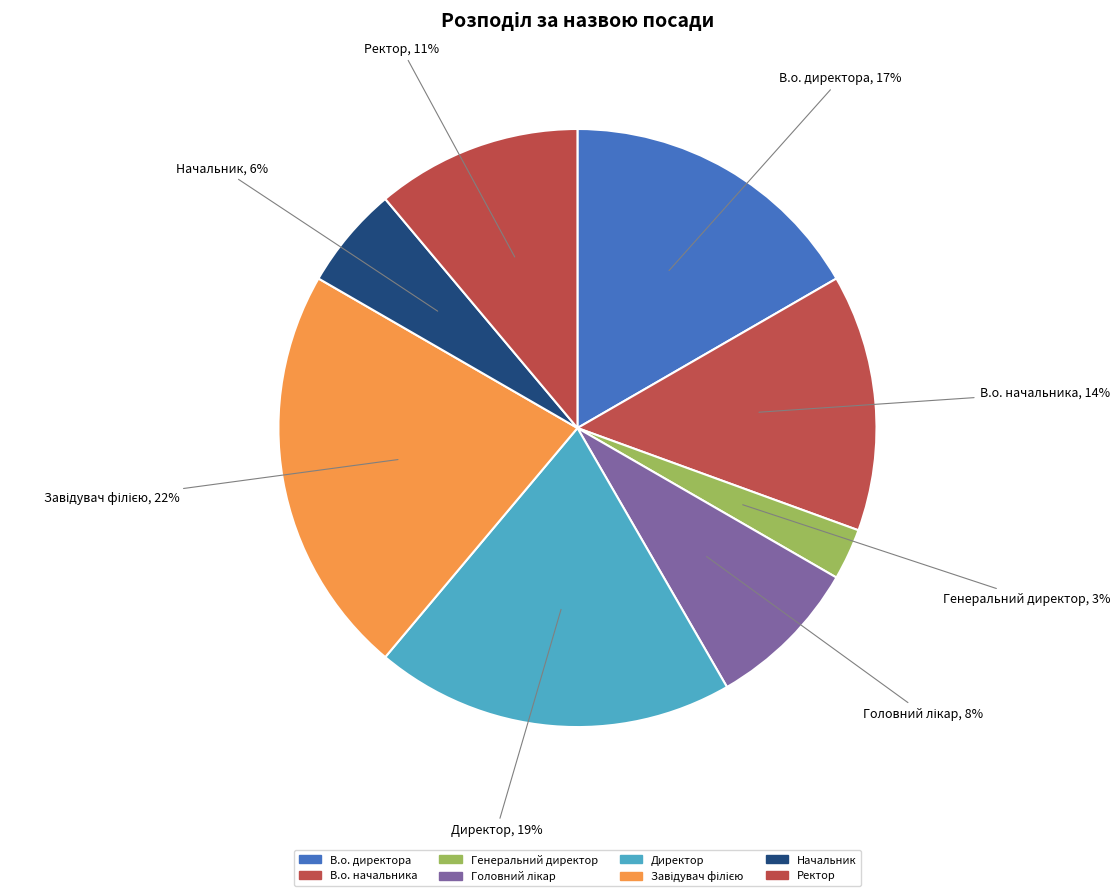

Is Генеральний директор the majority of the pie?

No